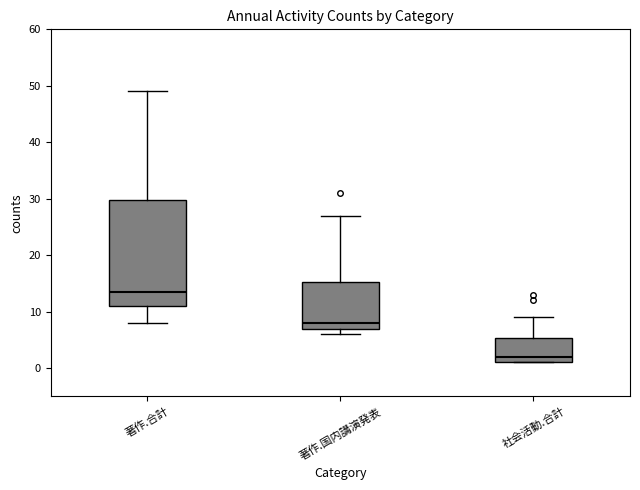

Reading left to right, read every box against the y-axis: the position of its median line, the range the box covers, and the ends of its whiskers. The values are not printed on the chart, so give them approximately, as read against the axis.

著作.合計: median 14, box 11 to 30, whiskers 8 to 49
著作.国内講演発表: median 8, box 7 to 15, whiskers 6 to 27
社会活動.合計: median 2, box 1 to 5, whiskers 1 to 9